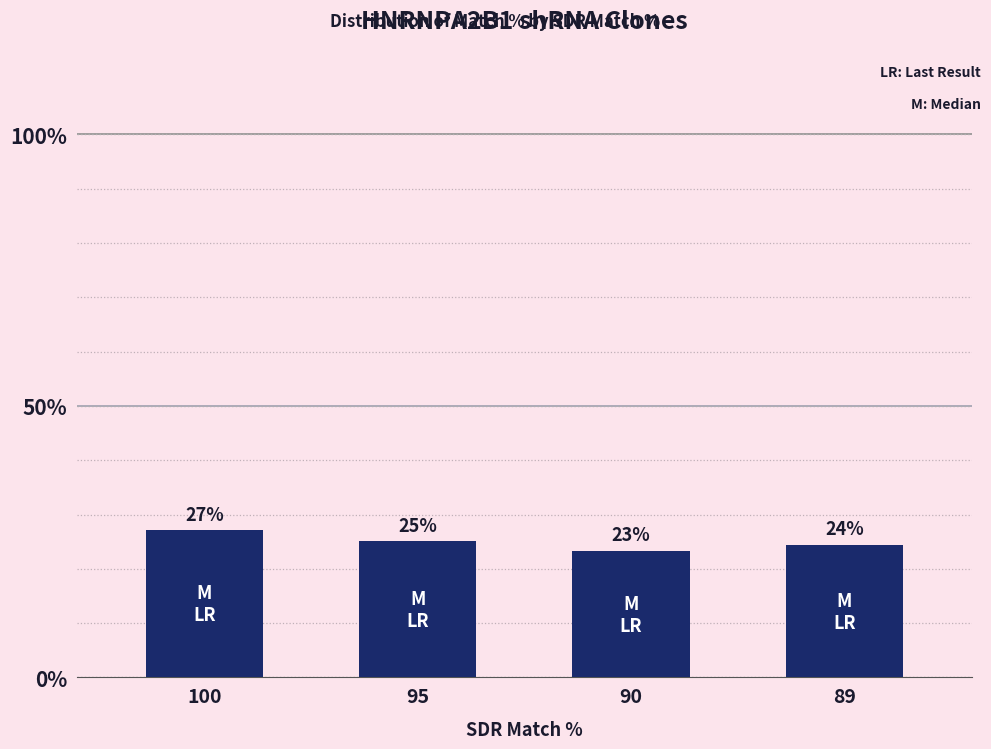

Does the chart contain any negative values?

No